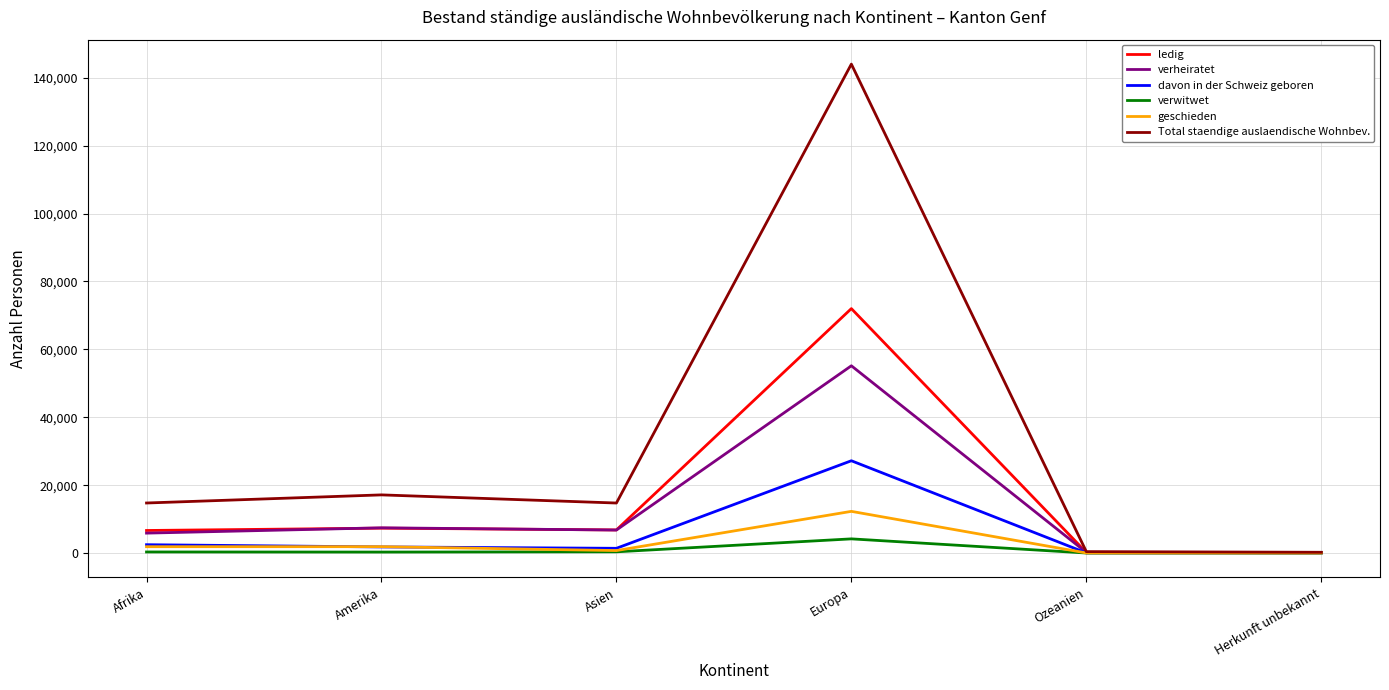

What is the sum of all ledig values?

93098